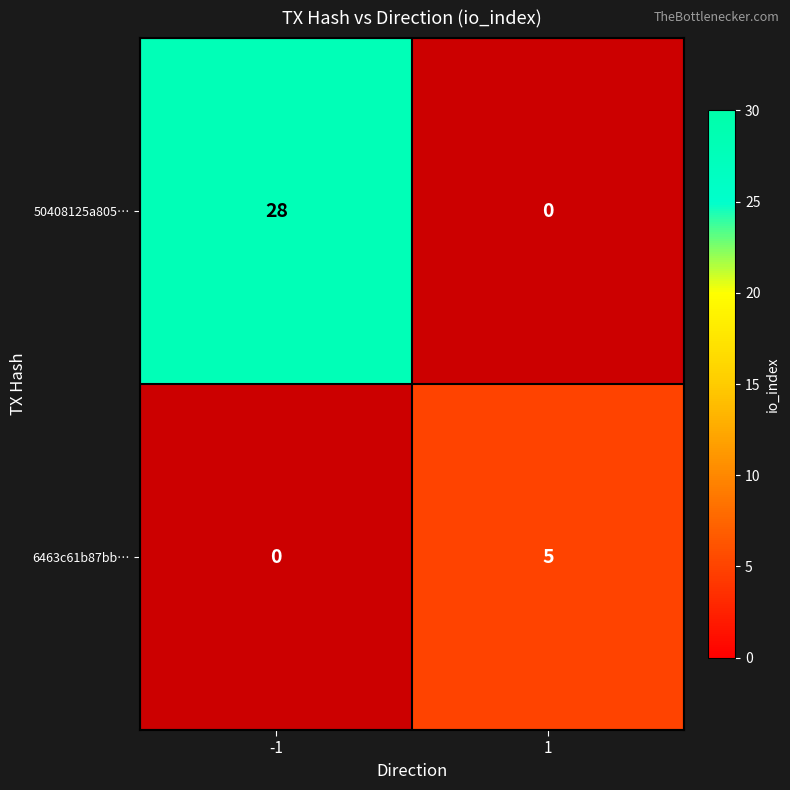

How many distinct data groups are displayed?

2